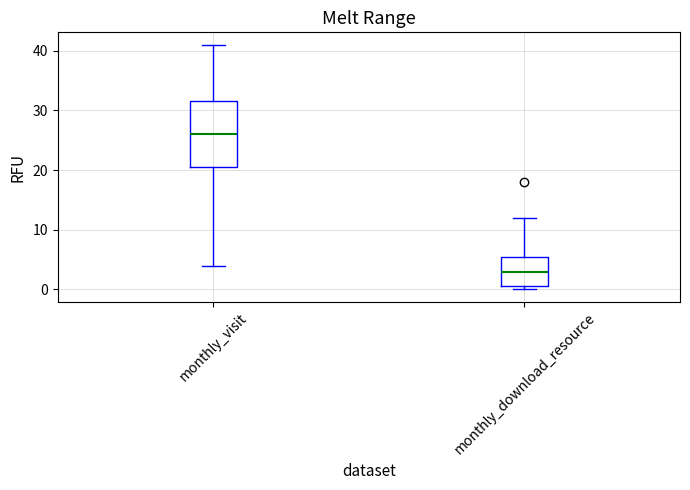

Reading left to right, transcribe this box plot: for each box, give where its median line is, the range the box spans, and where its two whiskers end, as read against the y-axis. The values are not printed on the chart, so give them approximately, as read against the axis.

monthly_visit: median 26, box 21 to 32, whiskers 4 to 41
monthly_download_resource: median 3, box 1 to 6, whiskers 0 to 12